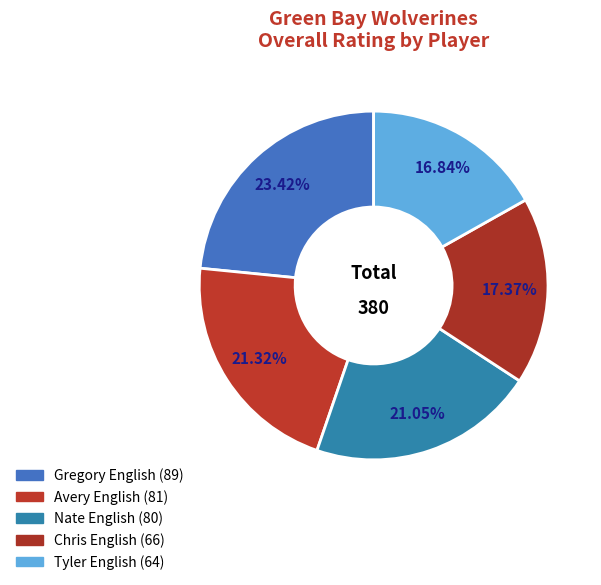

To the nearest percent, what is the average slice percentage?

20%